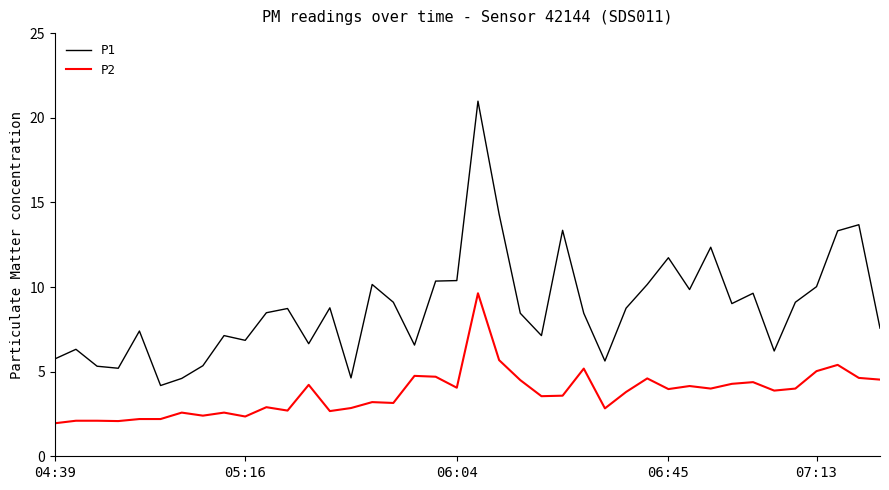

Which series has the largest total across all categories?

P1